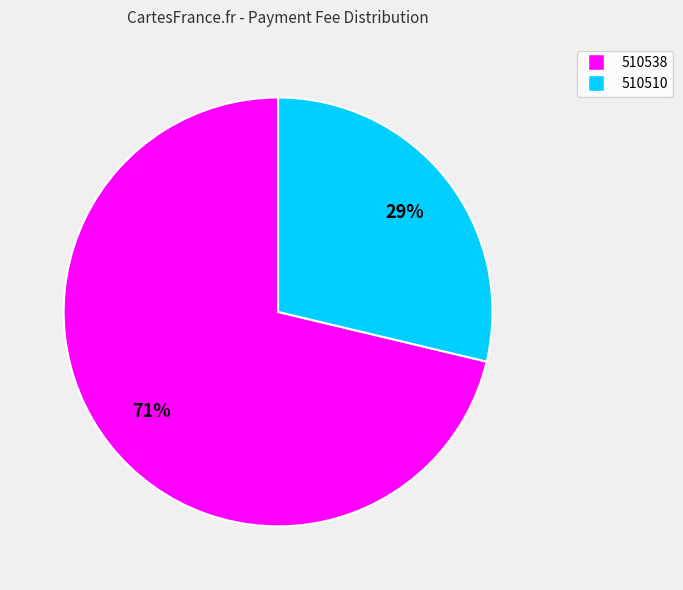

Rank the categories by value from highest to lowest.

510538, 510510